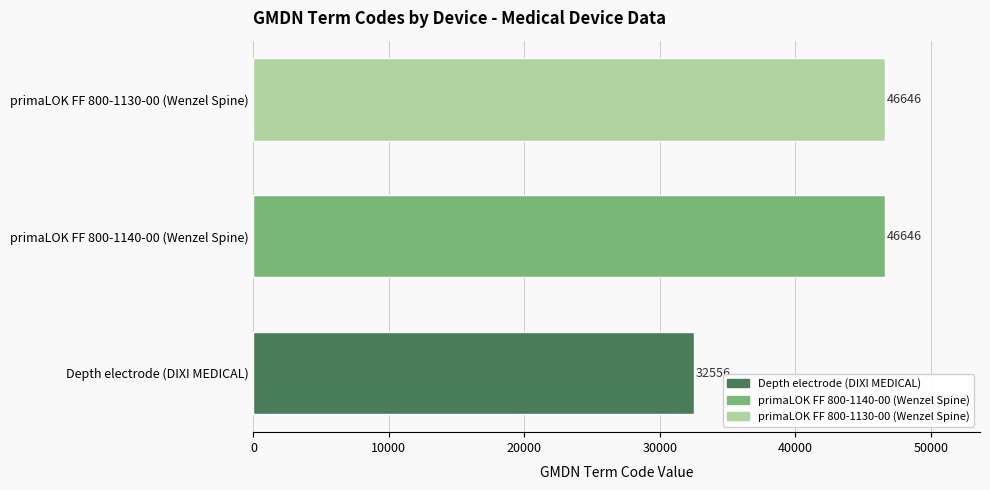

What is the average value?

41949